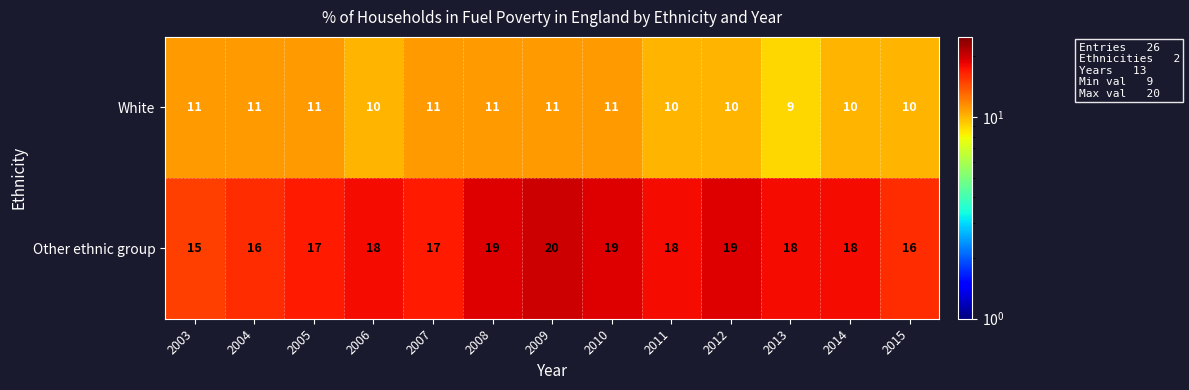

What is the average value of the White series?

10